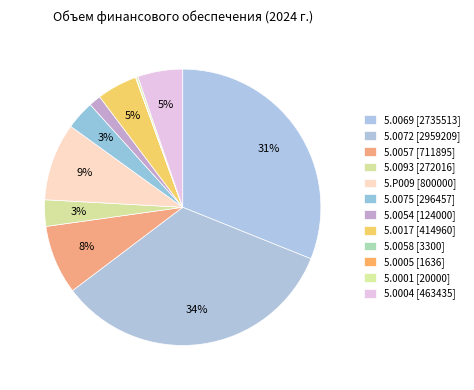

Which has a higher value, 5.0069 or 5.0093?

5.0069